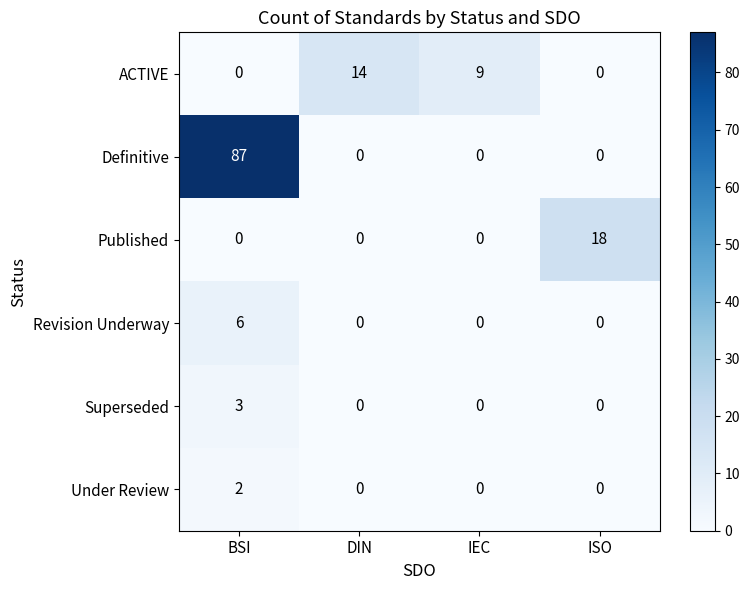

What is the maximum value shown in the chart?

87